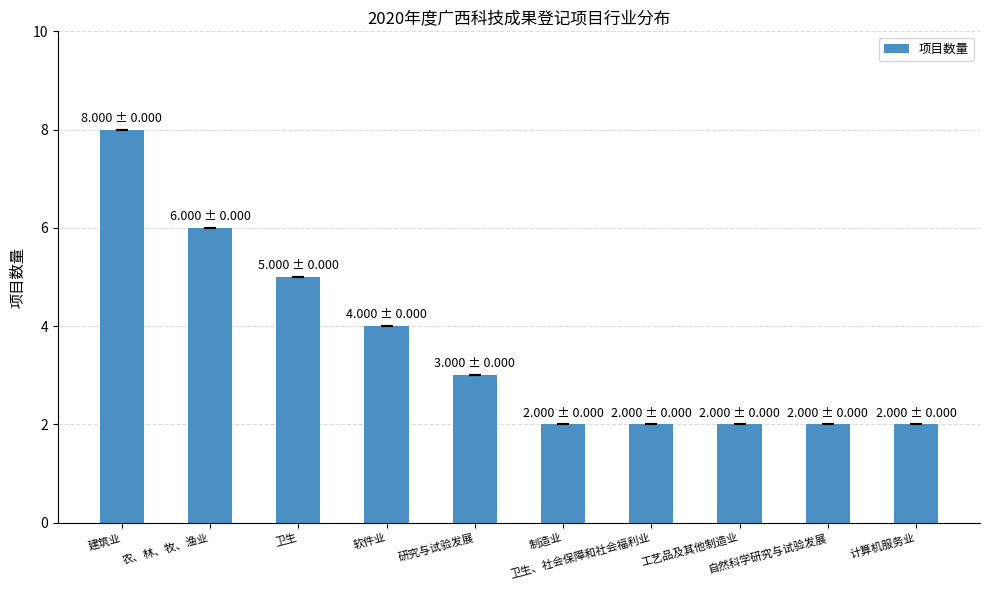

What is the ratio of the value at 农、林、牧、渔业 to the value at 软件业?

1.5